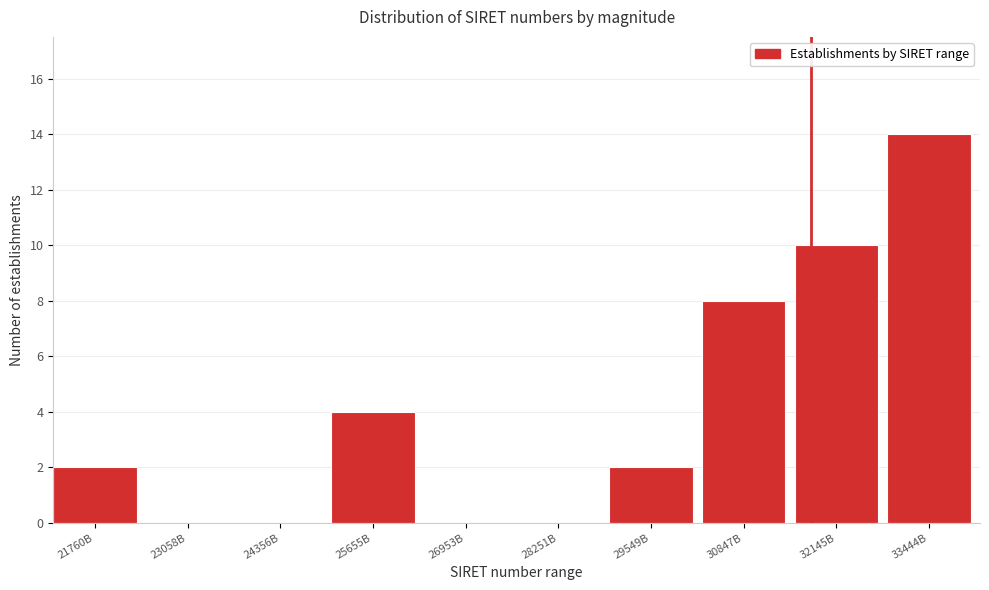

Reading left to right, list all the values displayed in this chart.

21760B=2	23058B=0	24356B=0	25655B=4	26953B=0	28251B=0	29549B=2	30847B=8	32145B=10	33444B=14